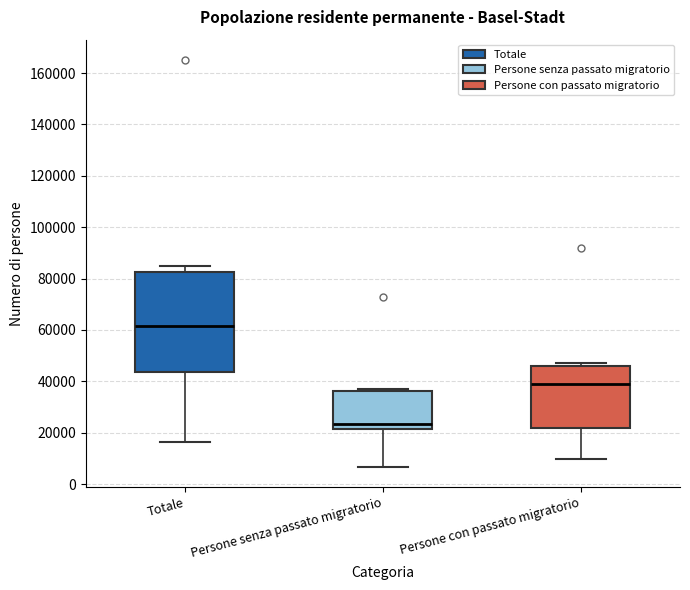

Where is the upper edge of the box for Persone senza passato migratorio on the y-axis? The values are not printed on the chart, so give them approximately, as read against the axis.

36000